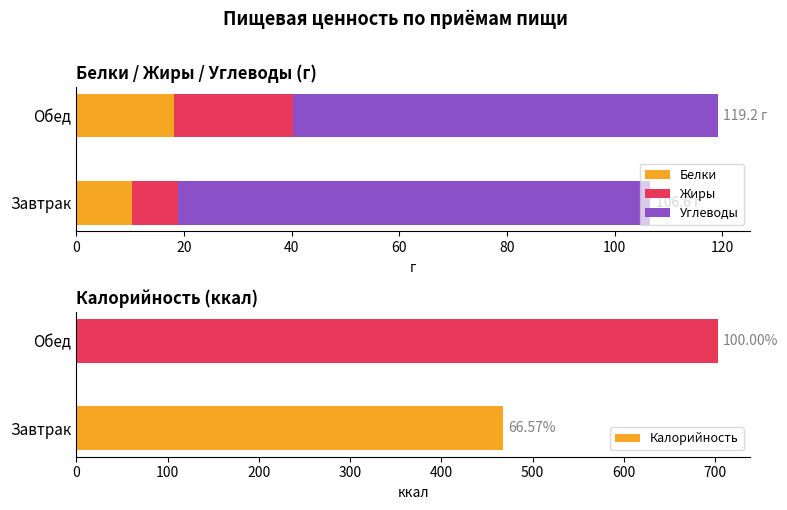

Reading right to left, what are all the values shown in this chart?

Белки: 18.1	10.3
Жиры: 22.2	8.6
Углеводы: 78.9	87.8
Калорийность: 703.0	468.0